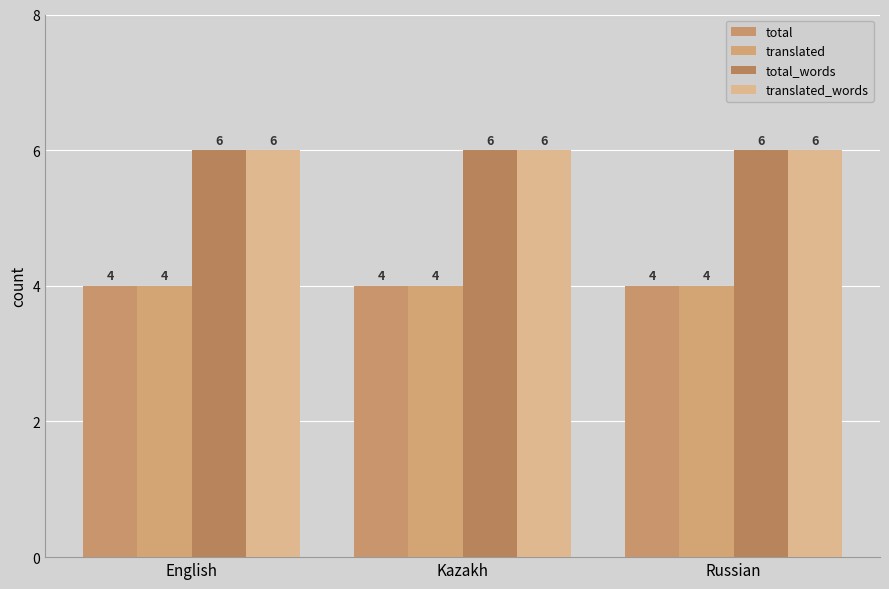

How many groups of bars are there?

3